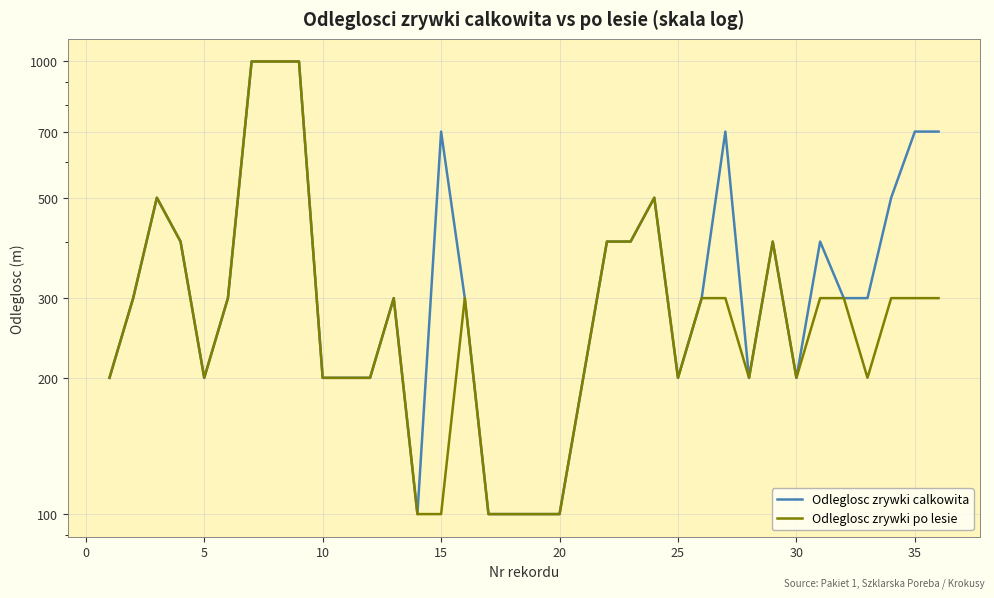

How many data points does each series have?

36